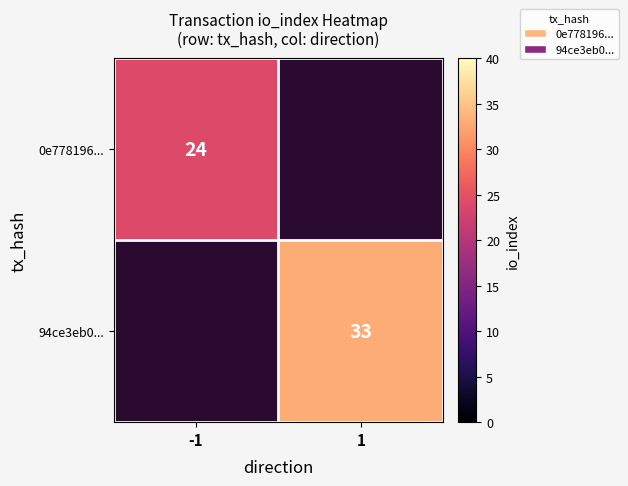

True or false: 94ce3eb0... has a value of 33 at 1.

True